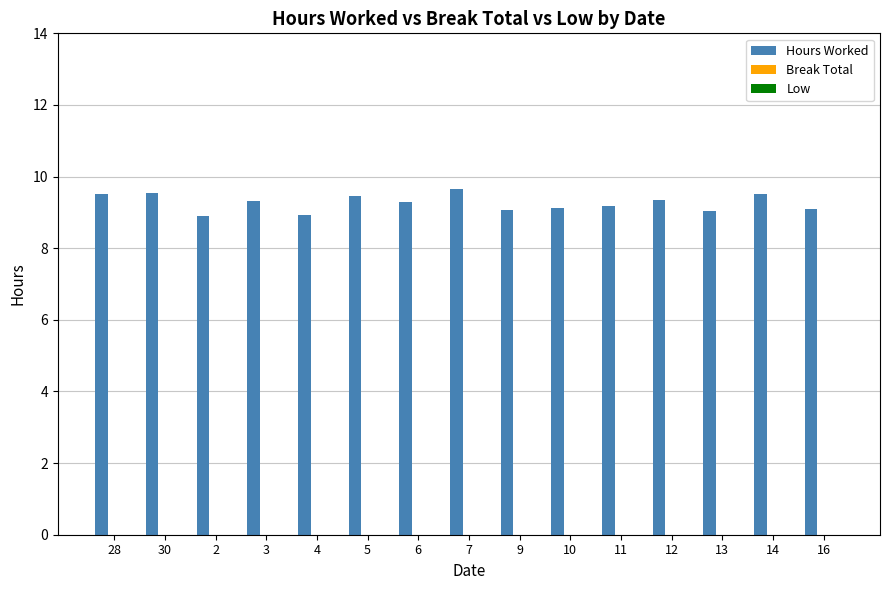

What is the ratio of the value at 4 to the value at 2?

1.0